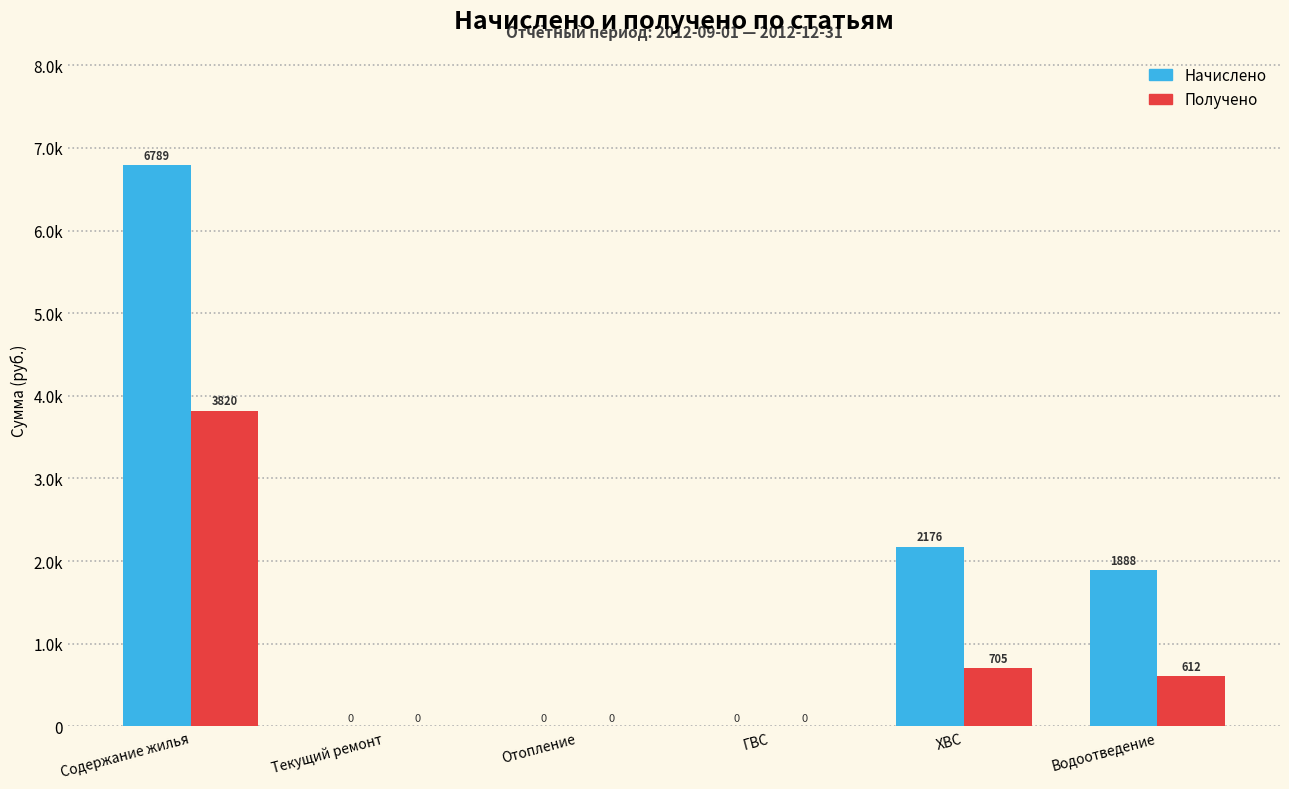

What are all the series names shown in the legend?

Начислено, Получено